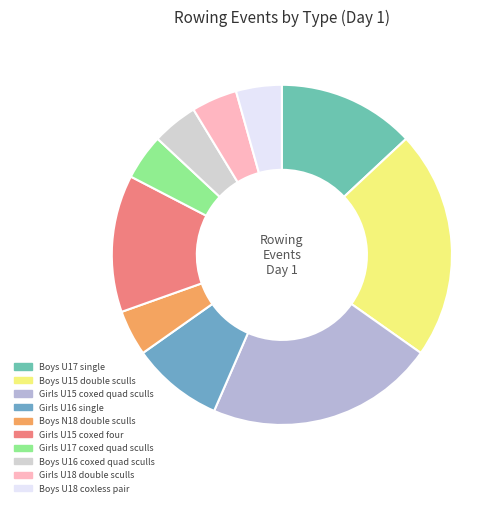

Count the number of slices in the pie.

10